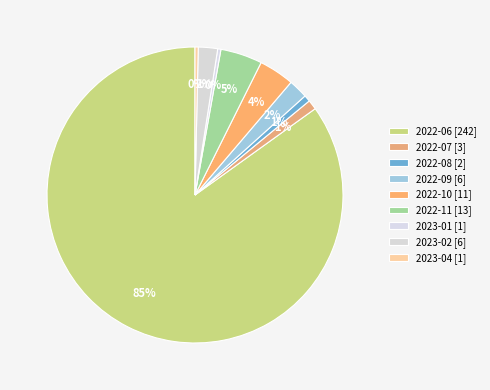

How many segments does this pie chart have?

9